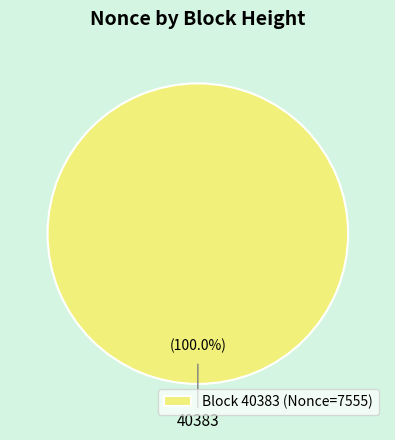

How many slices are in this pie chart?

1